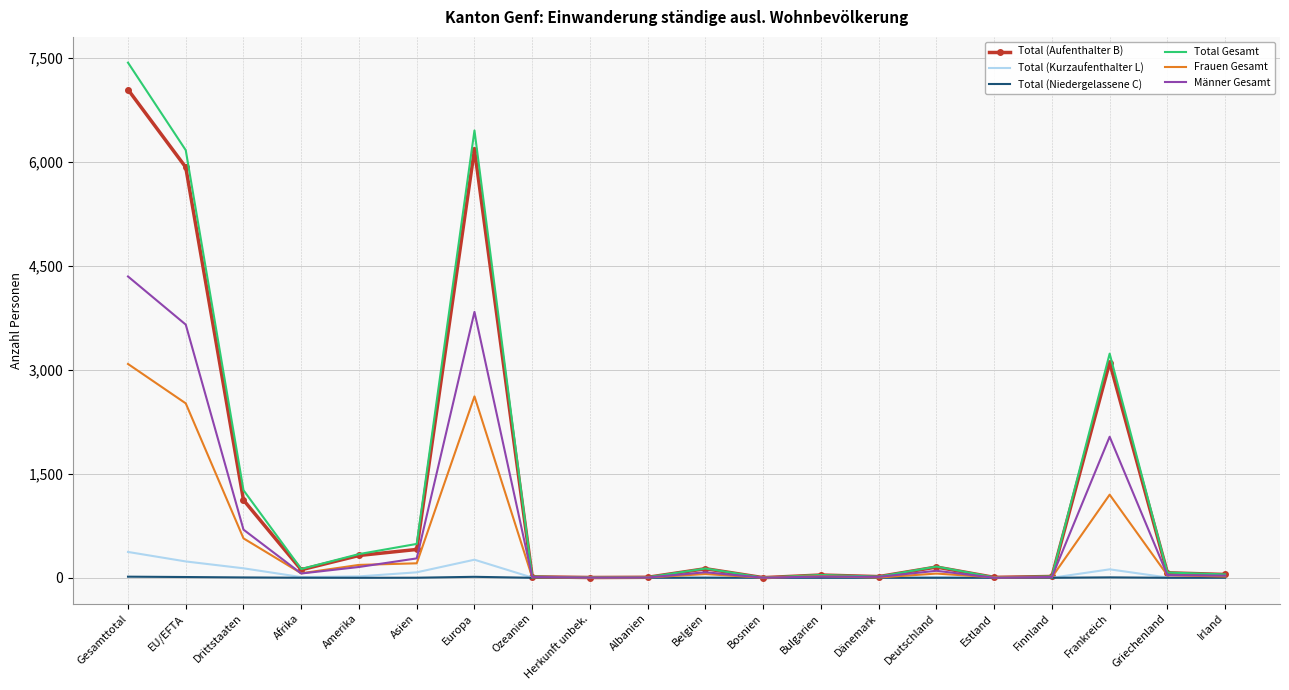

Which category has the highest value in the Frauen Gesamt series?

Gesamttotal